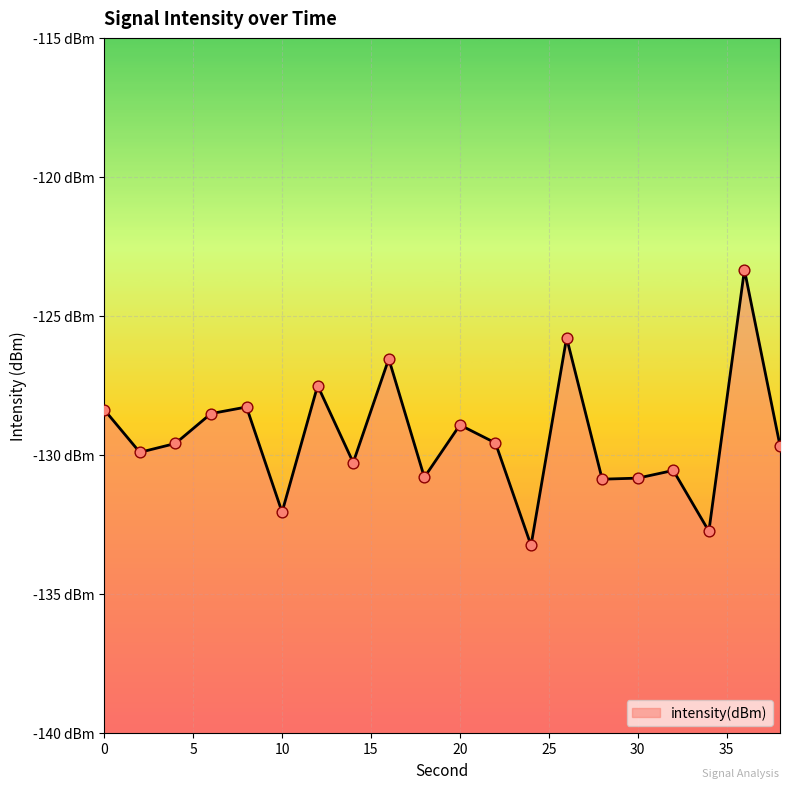

What is the change in value from 28 to 38?

+1.2